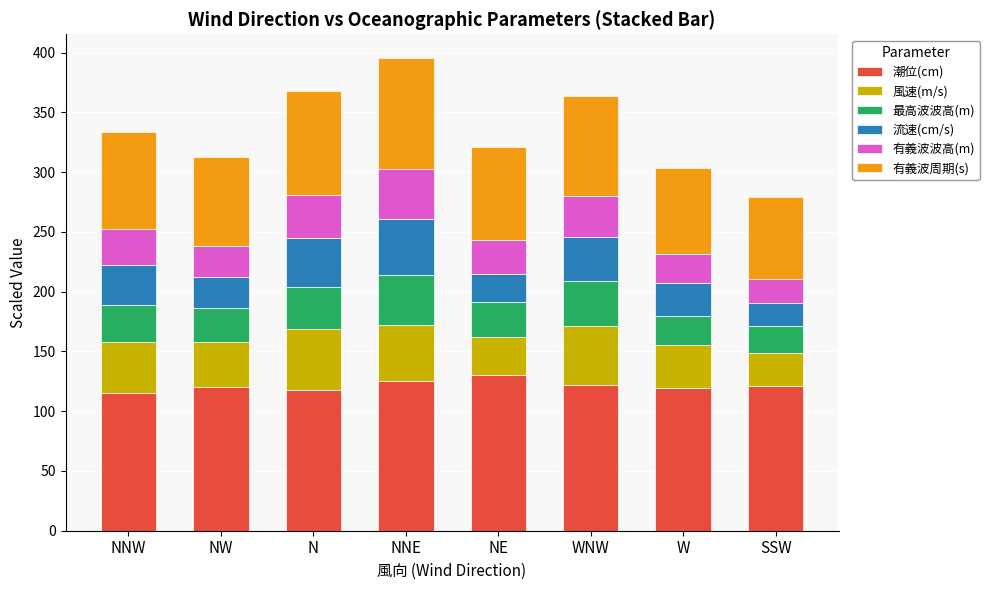

What is the sum of the 潮位(cm) values at SSW and N?

239.0